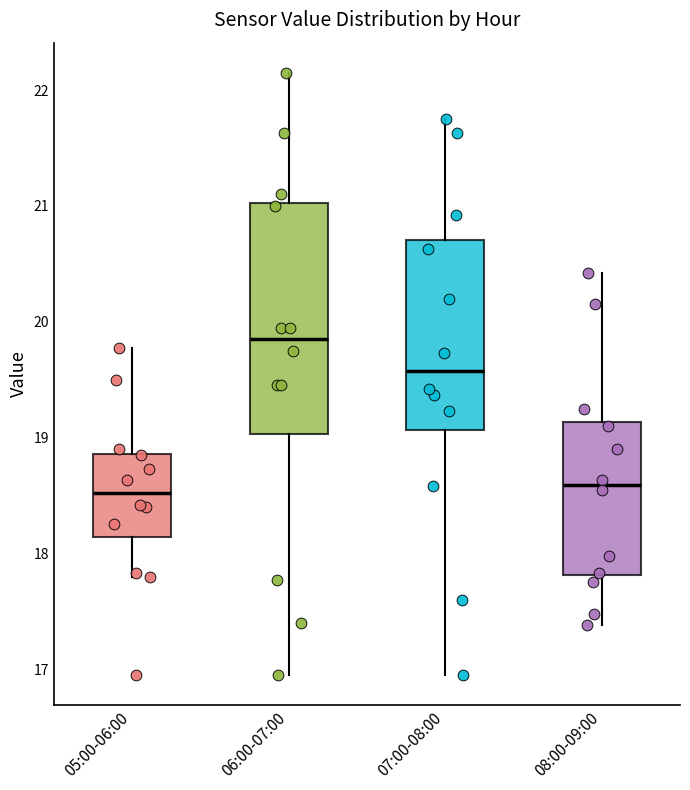

Reading left to right, transcribe this box plot: for each box, give where its median line is, the range the box spans, and where its two whiskers end, as read against the y-axis. The values are not printed on the chart, so give them approximately, as read against the axis.

05:00-06:00: median 18.5, box 18.1 to 18.9, whiskers 17.8 to 19.8
06:00-07:00: median 19.9, box 19.0 to 21.0, whiskers 17.0 to 22.2
07:00-08:00: median 19.6, box 19.1 to 20.7, whiskers 17.0 to 21.8
08:00-09:00: median 18.6, box 17.8 to 19.1, whiskers 17.4 to 20.4